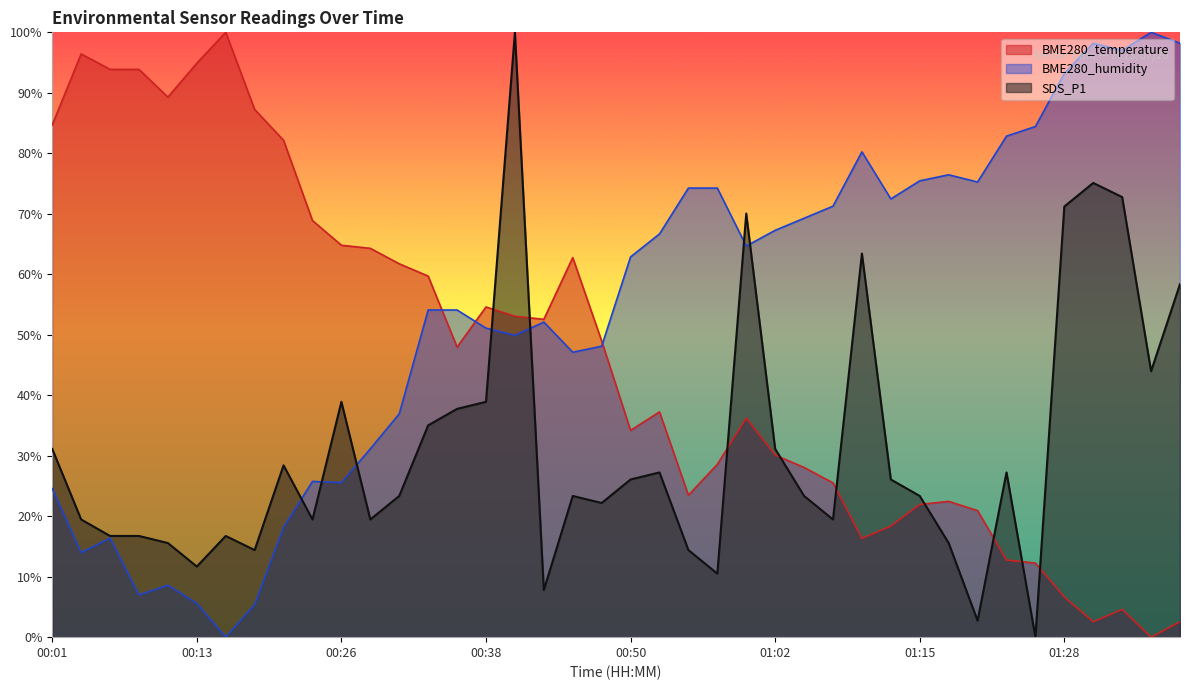

Where do SDS_P1 and BME280_temperature first cross each other?

00:38 and 00:40